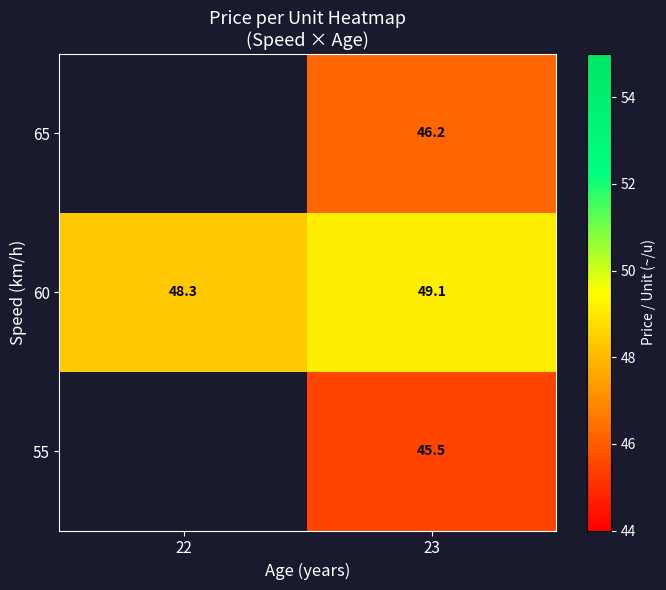

True or false: 60 has a value of 49.1 at 23.

True